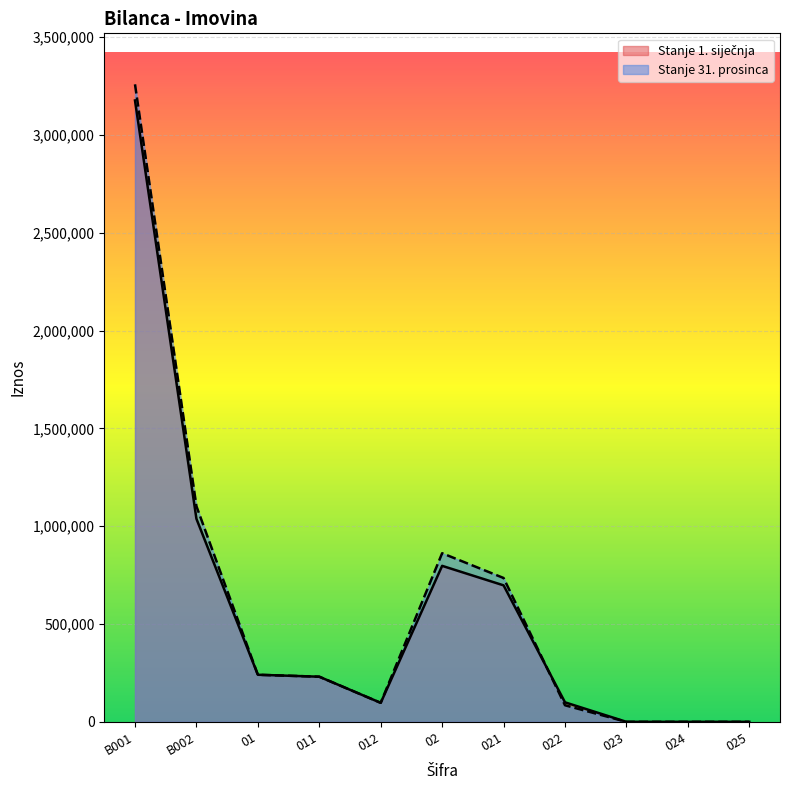

What position from the right is B002?

10